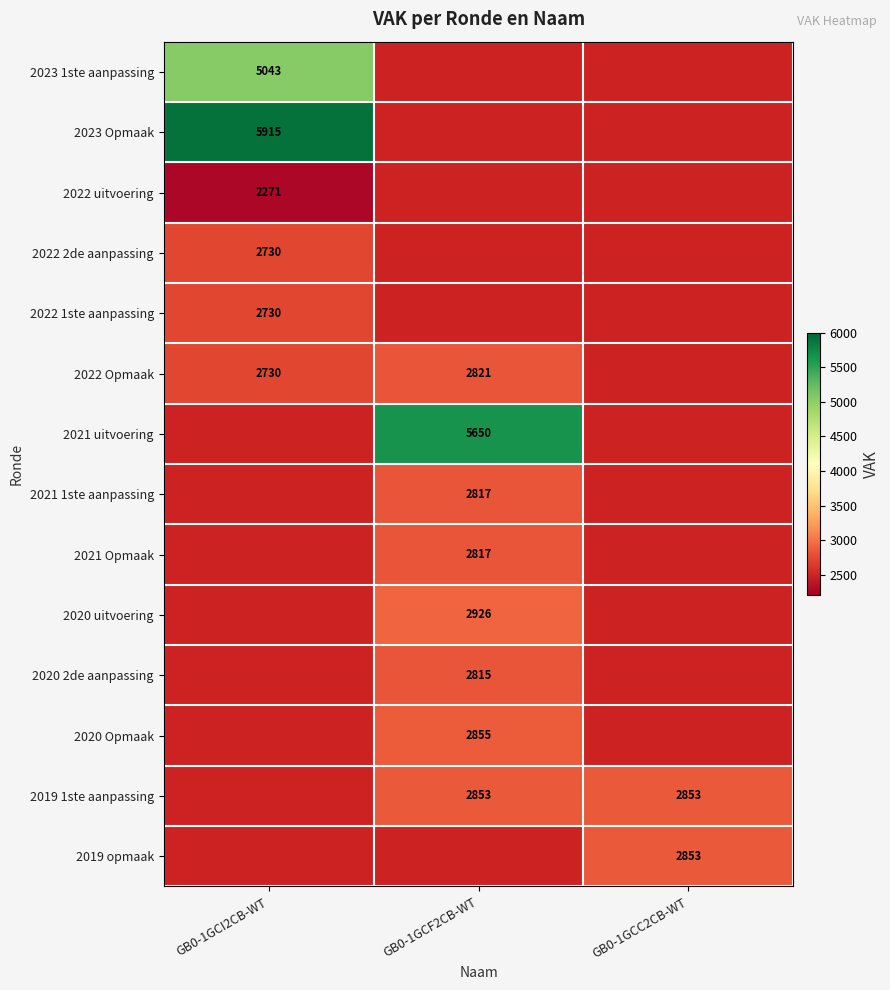

What is the smallest value displayed?

2271.0